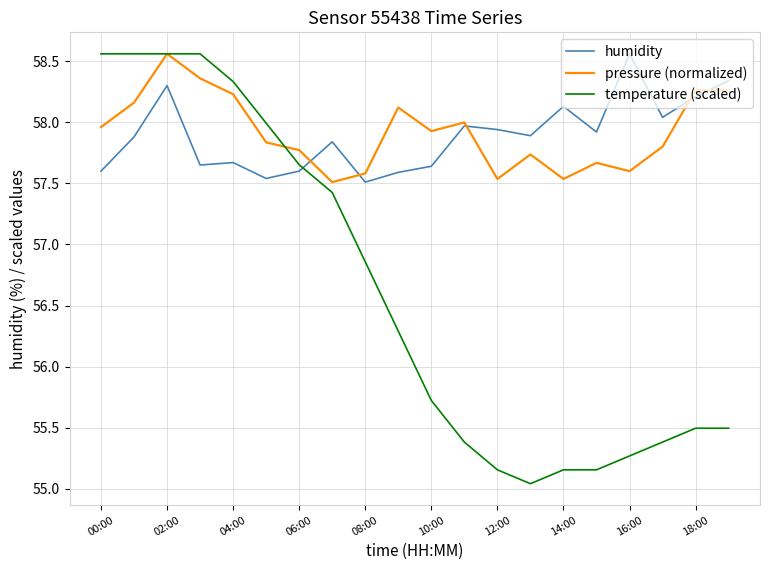

How many intersections are there between temperature (scaled) and humidity?

1